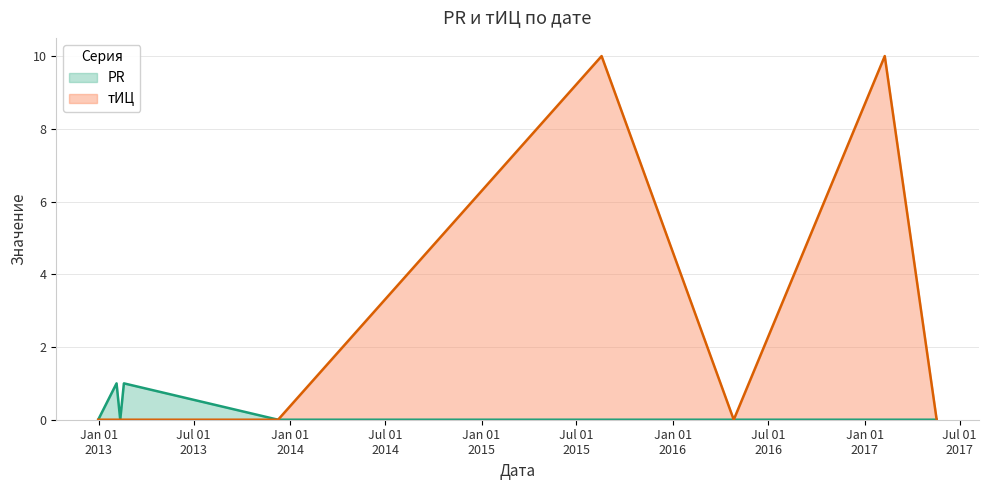

What is the sum of all тИЦ values?

20